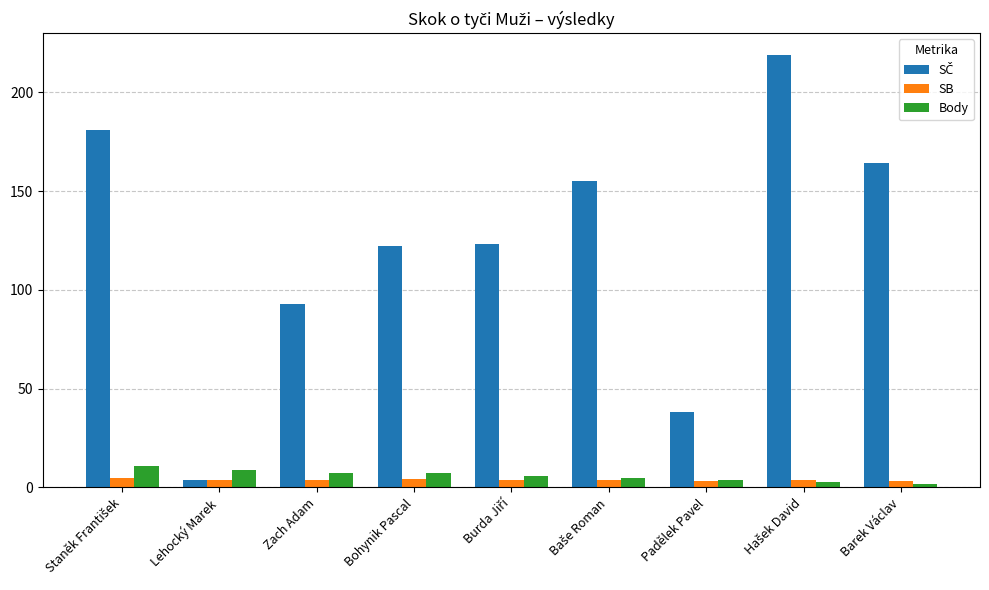

What is the difference between the maximum and minimum values in the Body series?

9.0